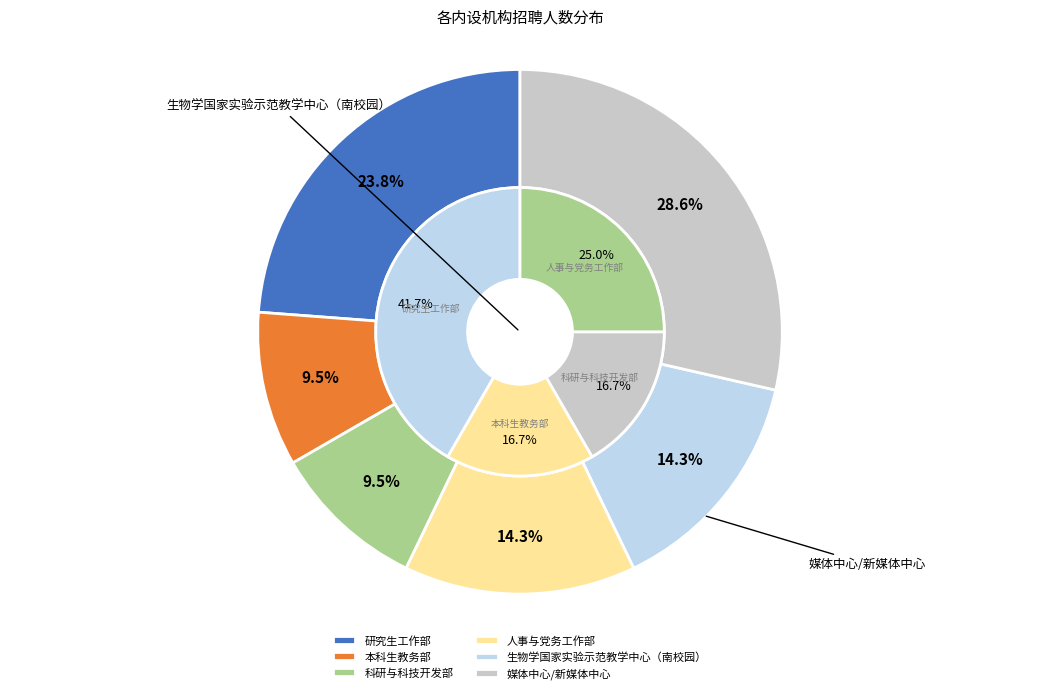

Which category has the biggest portion of the pie?

媒体中心/新媒体中心